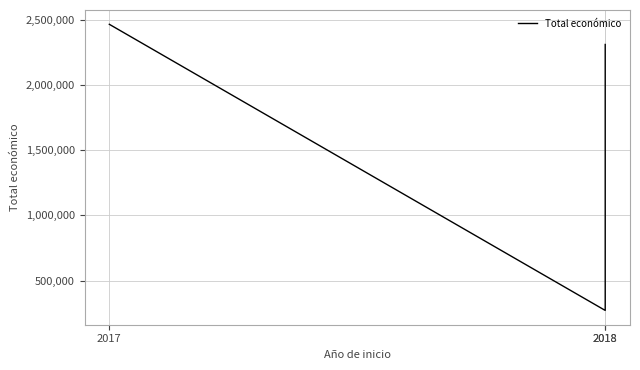

What is the value of the 2nd point from the left?

271552